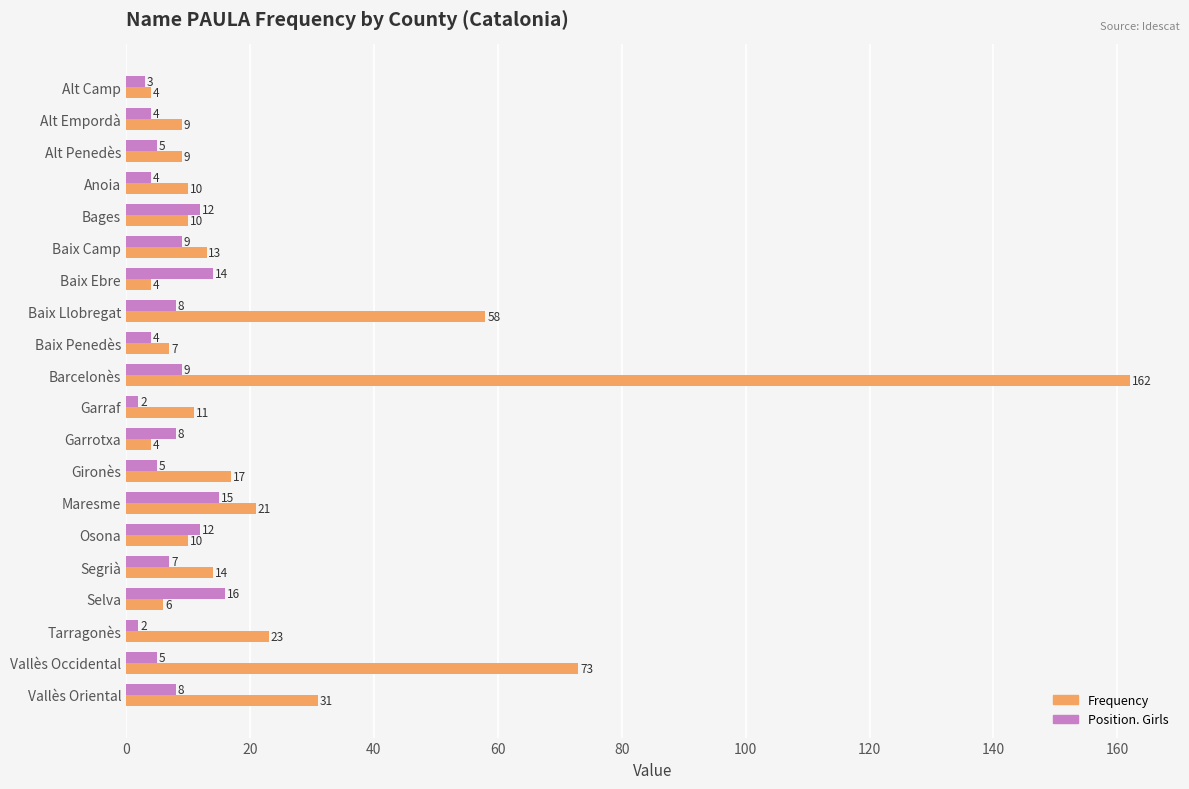

Which category has the highest value in the Position. Girls series?

Selva